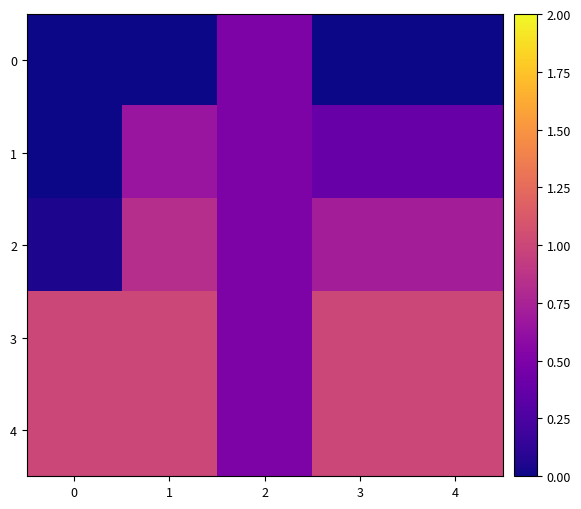

What is the total value across all series at 2?

2.5